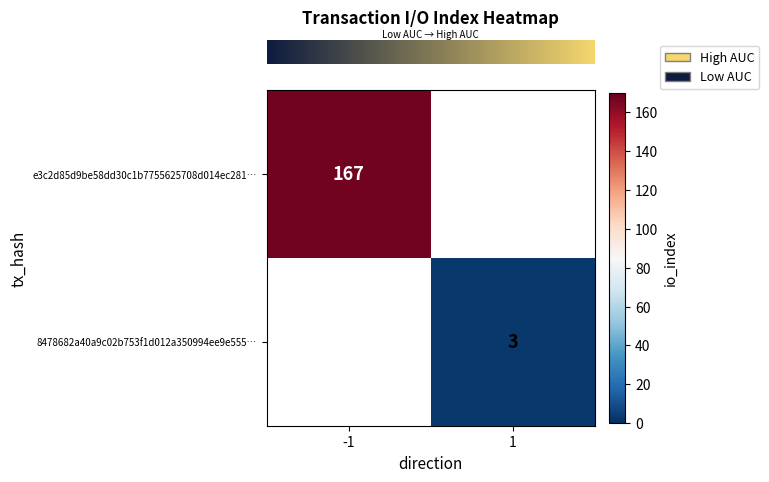

True or false: row_0 has a value of 89.5 at -1.

False